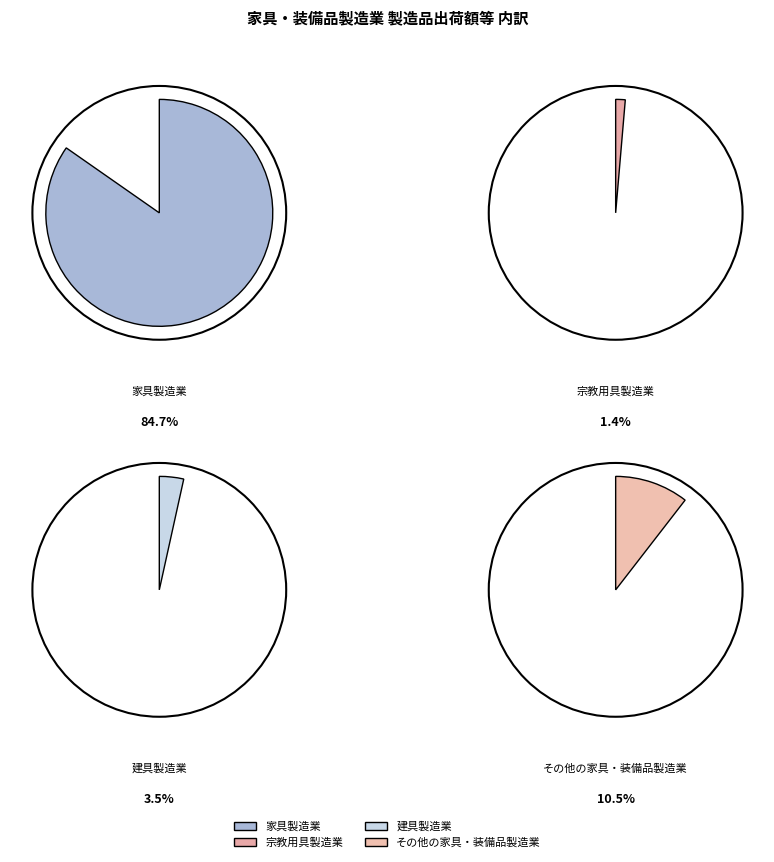

Which category accounts for the majority?

家具製造業